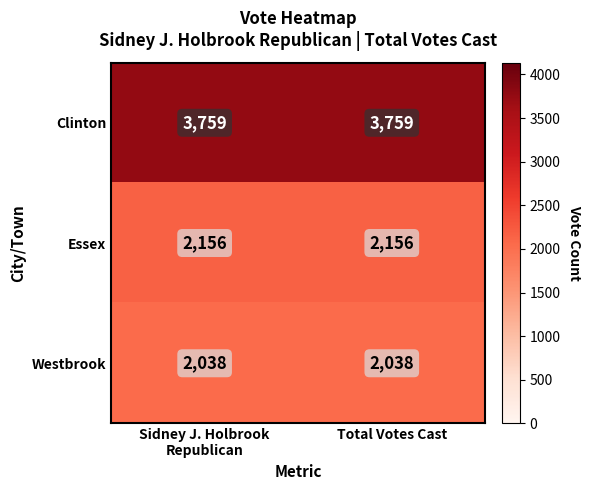

Is it true that Westbrook equals 3323 at Total Votes Cast?

False